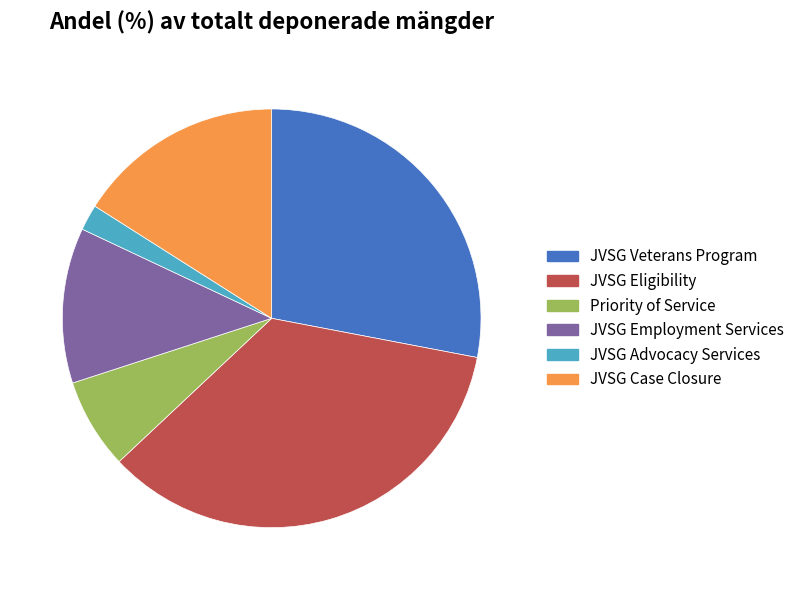

True or false: JVSG Veterans Program accounts for 37% of the total.

False